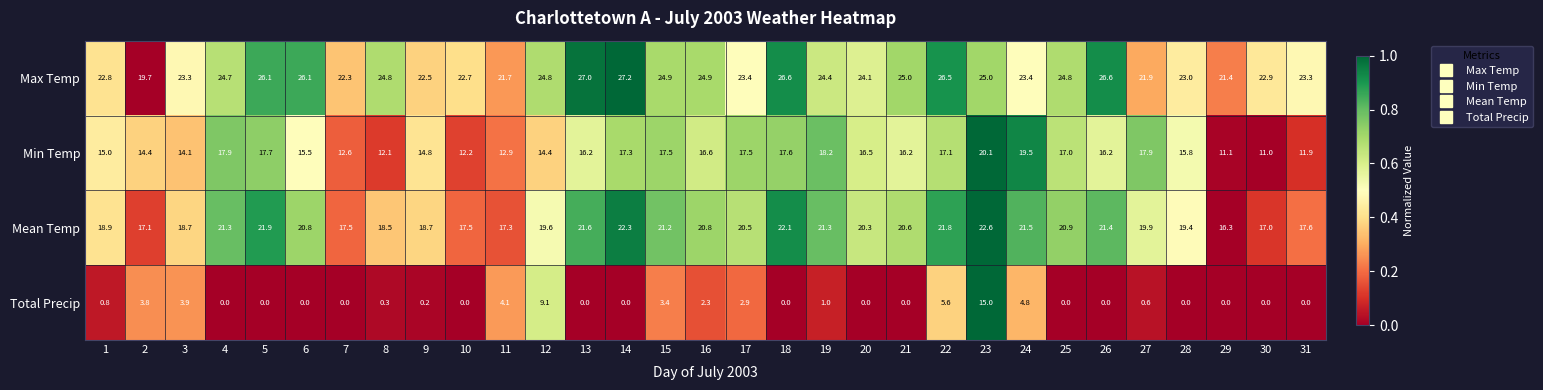

Where does the Max Temp series first go above 24?

4